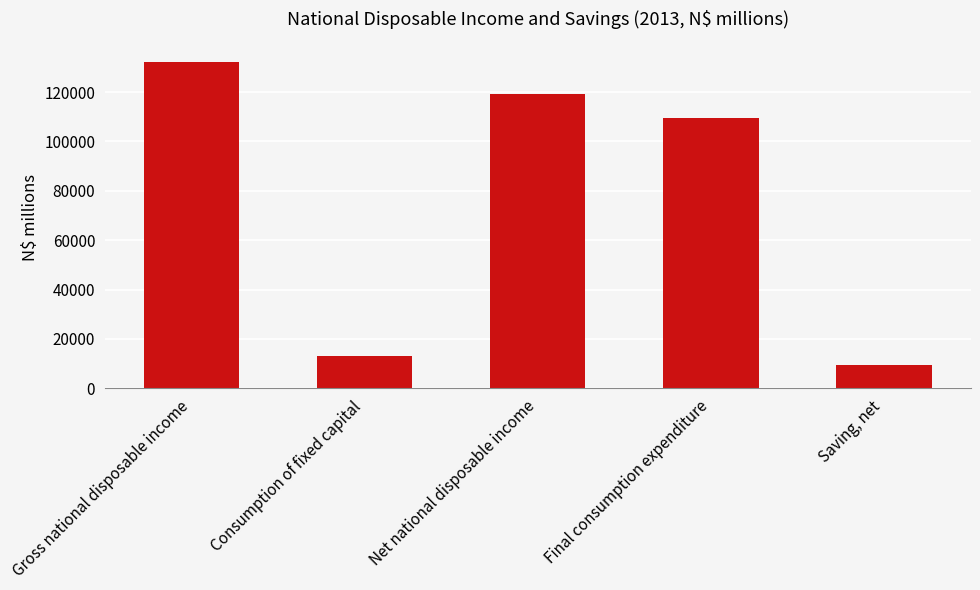

Reading right to left, what are all the values shown in this chart?

Saving, net=9495.9	Final consumption expenditure=109585.5	Net national disposable income=119081.4	Consumption of fixed capital=13035.8	Gross national disposable income=132117.2